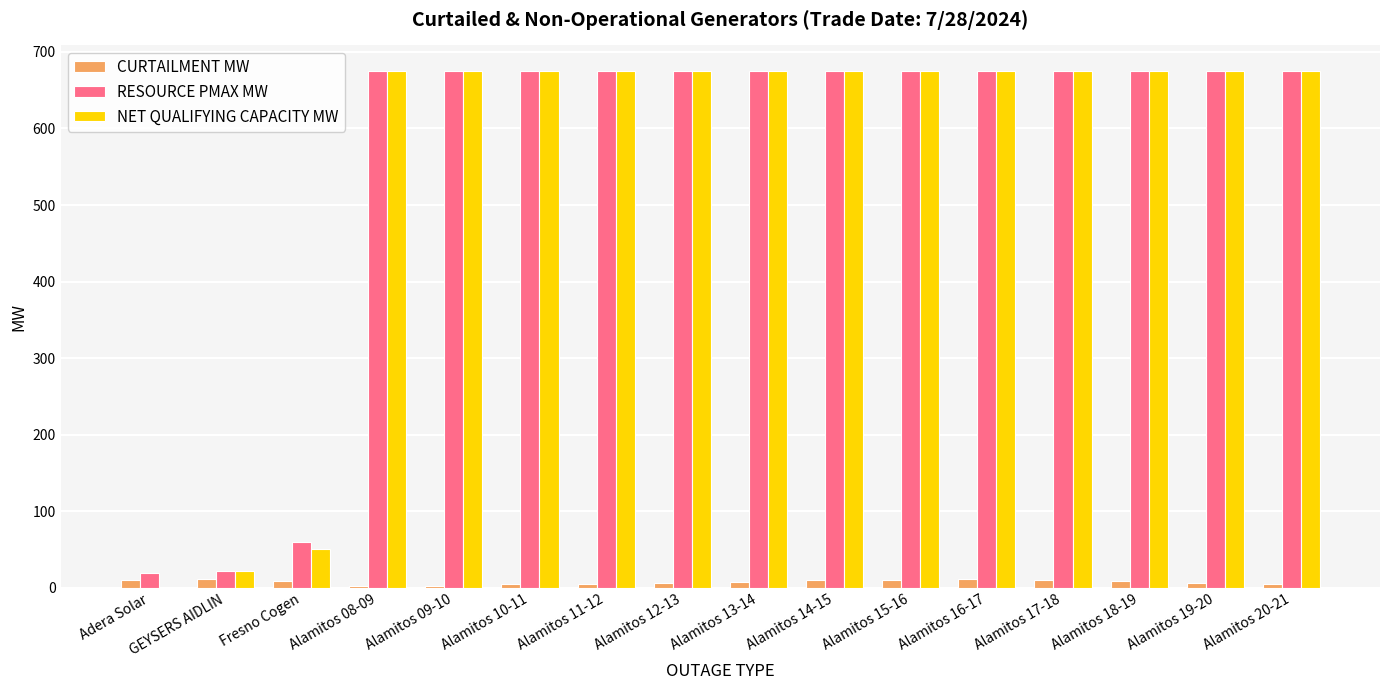

The value of NET QUALIFYING CAPACITY MW at Alamitos 16-17 is 995.6. True or false?

False